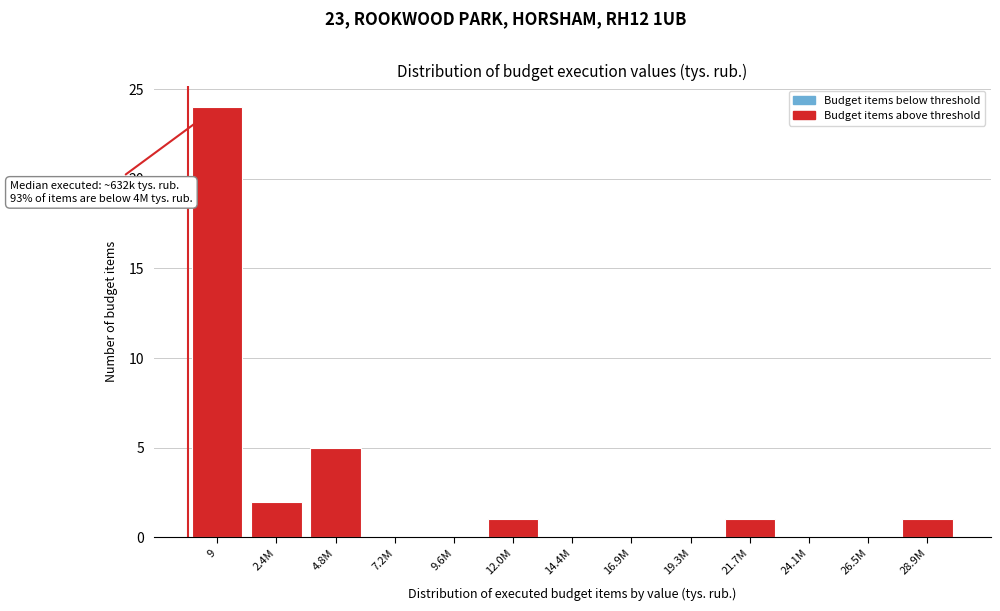

Reading left to right, list all the values displayed in this chart.

9=24	2.4M=2	4.8M=5	7.2M=0	9.6M=0	12.0M=1	14.4M=0	16.9M=0	19.3M=0	21.7M=1	24.1M=0	26.5M=0	28.9M=1